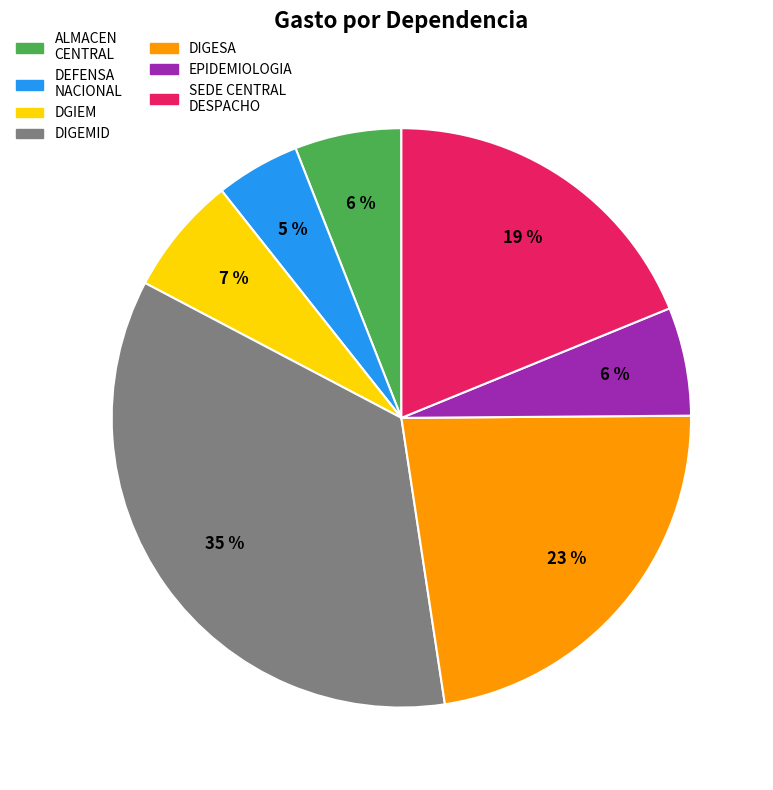

Does any single category account for the majority?

No